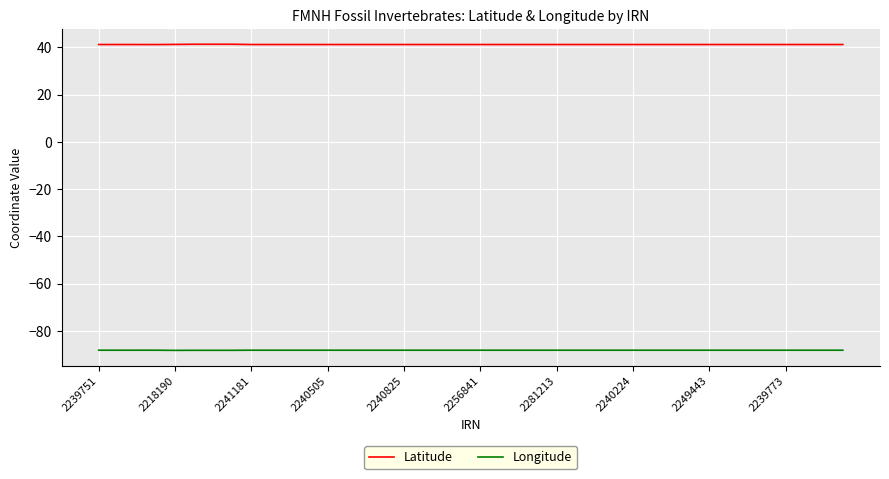

True or false: Latitude and Longitude cross at least once.

False